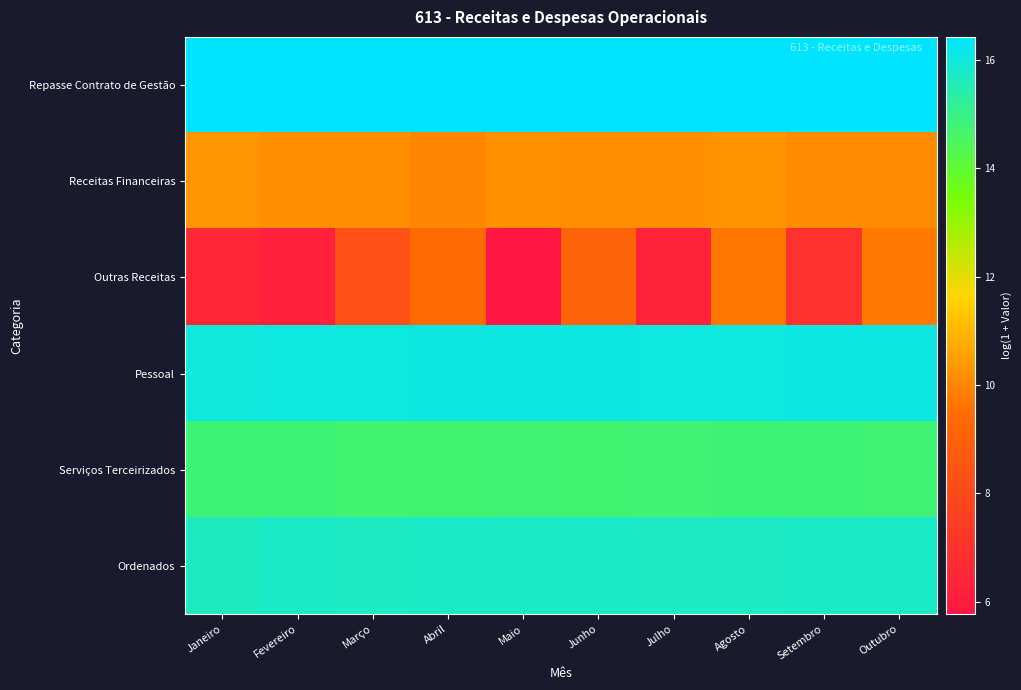

Reading left to right, extract all data points from this chart.

Repasse Contrato de Gestão: Janeiro=16.4	Fevereiro=16.4	Março=16.4	Abril=16.4	Maio=16.4	Junho=16.4	Julho=16.4	Agosto=16.4	Setembro=16.4	Outubro=16.4
Receitas Financeiras: Janeiro=10.3	Fevereiro=10.2	Março=10.2	Abril=10.0	Maio=10.3	Junho=10.2	Julho=10.2	Agosto=10.3	Setembro=10.1	Outubro=10.1
Outras Receitas: Janeiro=6.6	Fevereiro=6.3	Março=8.3	Abril=9.4	Maio=5.8	Junho=9.1	Julho=6.3	Agosto=9.7	Setembro=6.9	Outubro=9.8
Pessoal: Janeiro=16.0	Fevereiro=16.0	Março=16.0	Abril=16.1	Maio=16.1	Junho=16.1	Julho=16.0	Agosto=16.0	Setembro=16.1	Outubro=16.1
Serviços Terceirizados: Janeiro=14.8	Fevereiro=14.8	Março=14.7	Abril=14.7	Maio=14.8	Junho=14.8	Julho=14.8	Agosto=14.8	Setembro=14.8	Outubro=14.8
Ordenados: Janeiro=15.7	Fevereiro=15.7	Março=15.7	Abril=15.7	Maio=15.7	Junho=15.7	Julho=15.7	Agosto=15.7	Setembro=15.7	Outubro=15.7